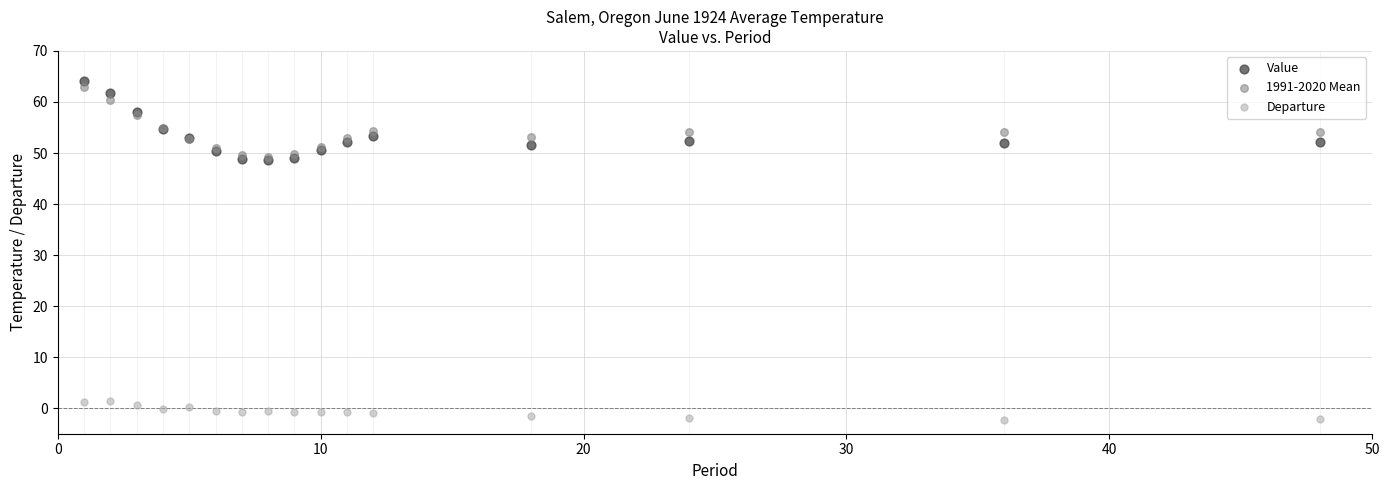

Which series has the largest Y range (max minus min)?

Value